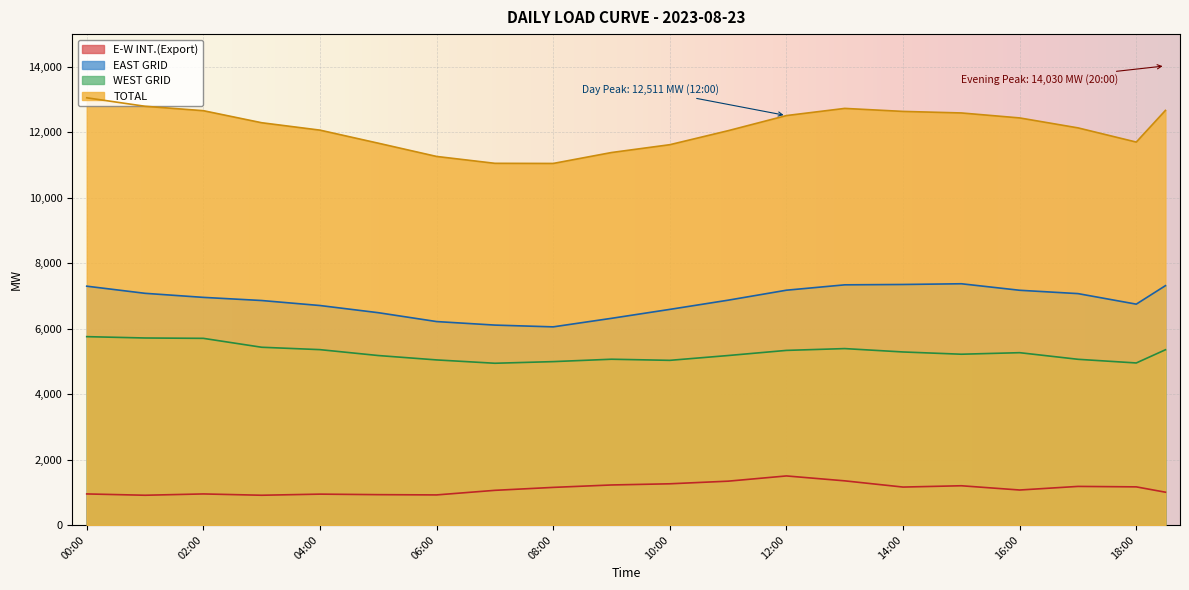

What is the label of the 21st point from the right?

08:30